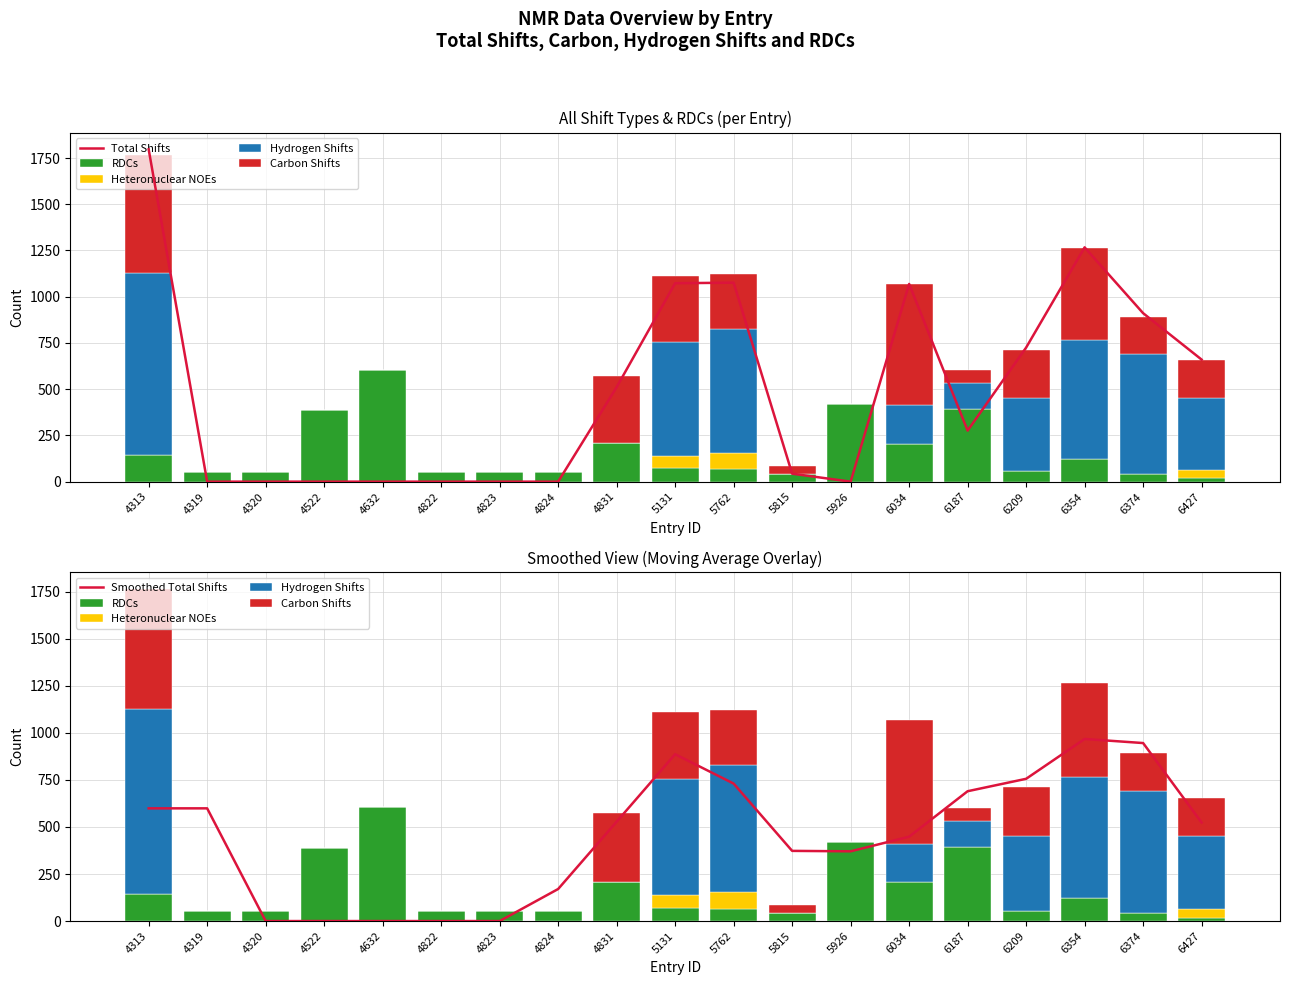

What is the highest value of the Heteronuclear NOEs series?

90.0